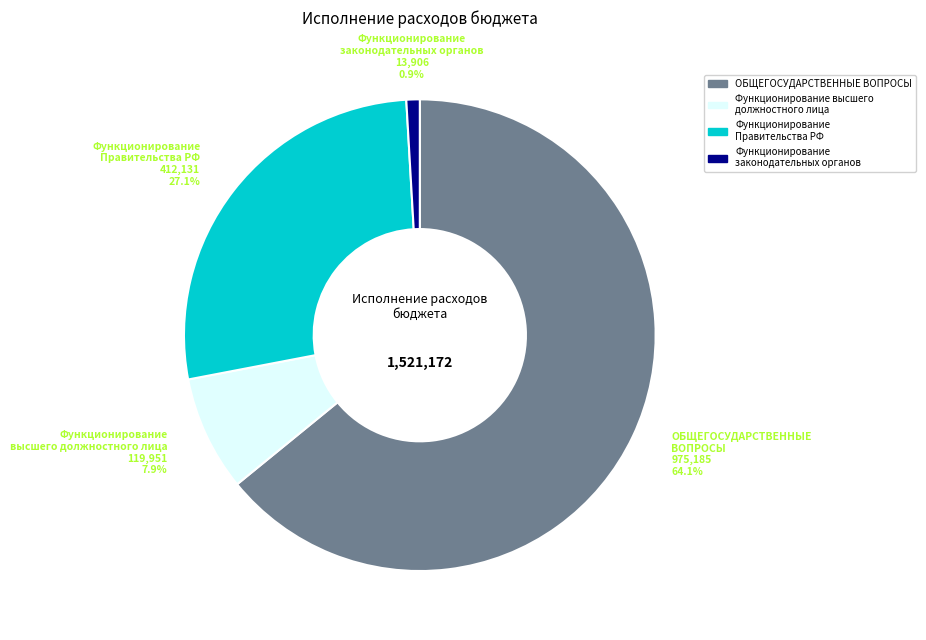

Is there any slice that represents more than half of the pie?

Yes